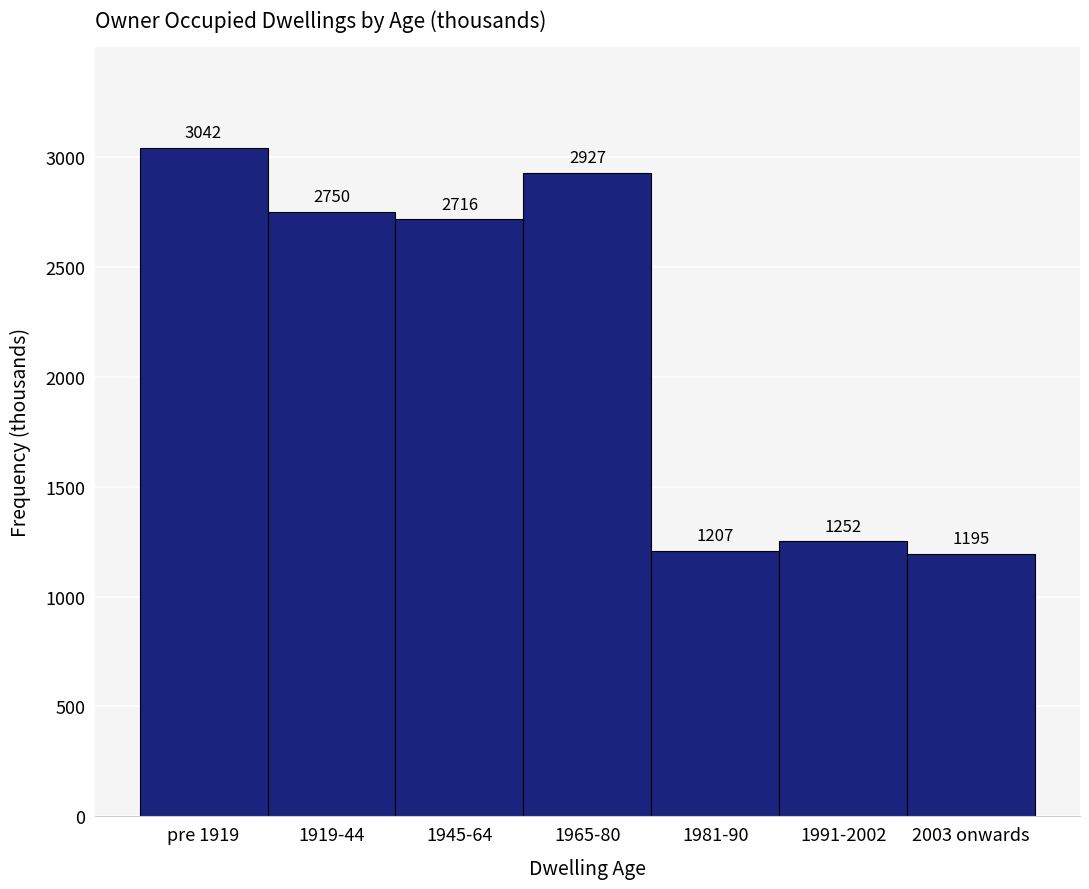

What is the label of the 6th bar from the left?

1991-2002